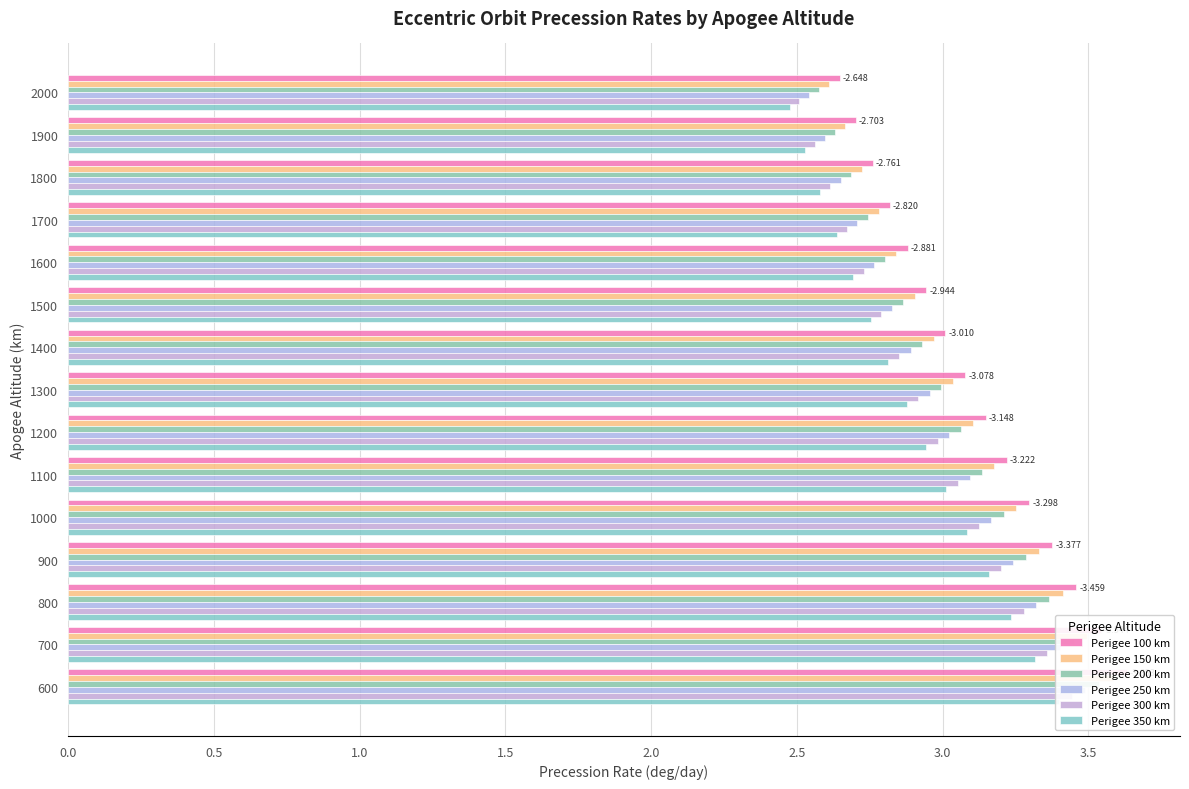

Rank the series by their maximum value, from highest to lowest.

Perigee 100 km, Perigee 150 km, Perigee 200 km, Perigee 250 km, Perigee 300 km, Perigee 350 km